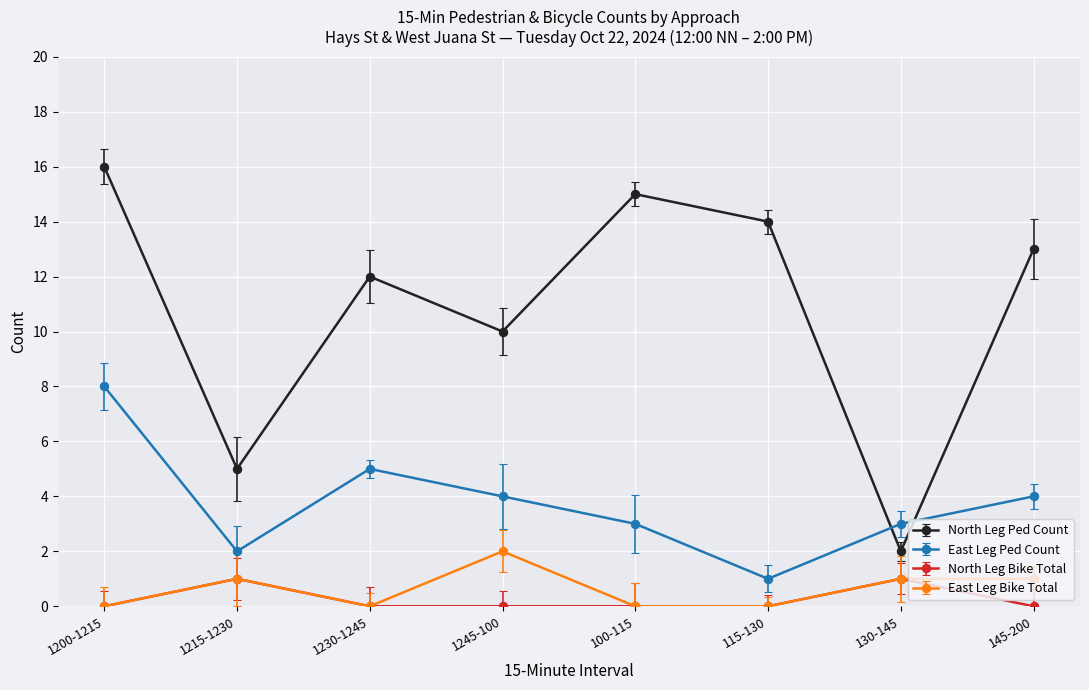

How many interior local valleys does the North Leg Ped Count series have?

3